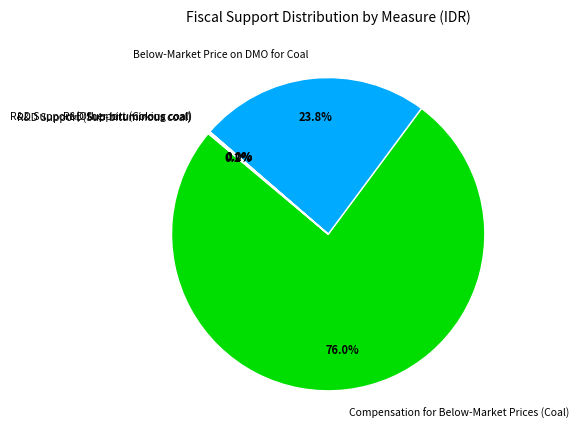

Which slice is the largest?

Compensation for Below-Market Prices (Coal)